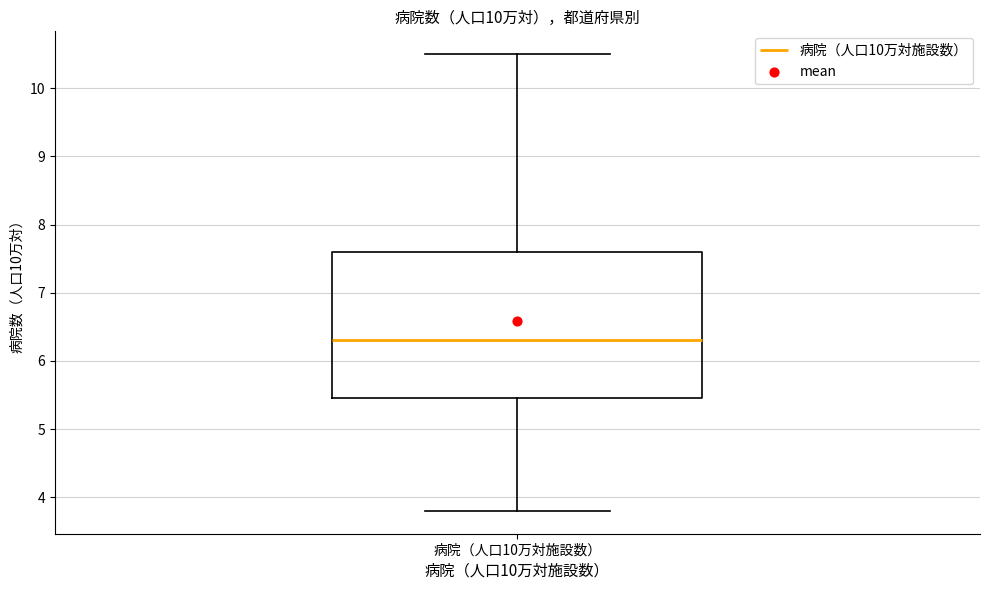

Transcribe this box plot: give where the median line is, the range the box spans, and where the two whiskers end, as read against the y-axis. The values are not printed on the chart, so give them approximately, as read against the axis.

median 6.3, box 5.5 to 7.6, whiskers 3.8 to 10.5